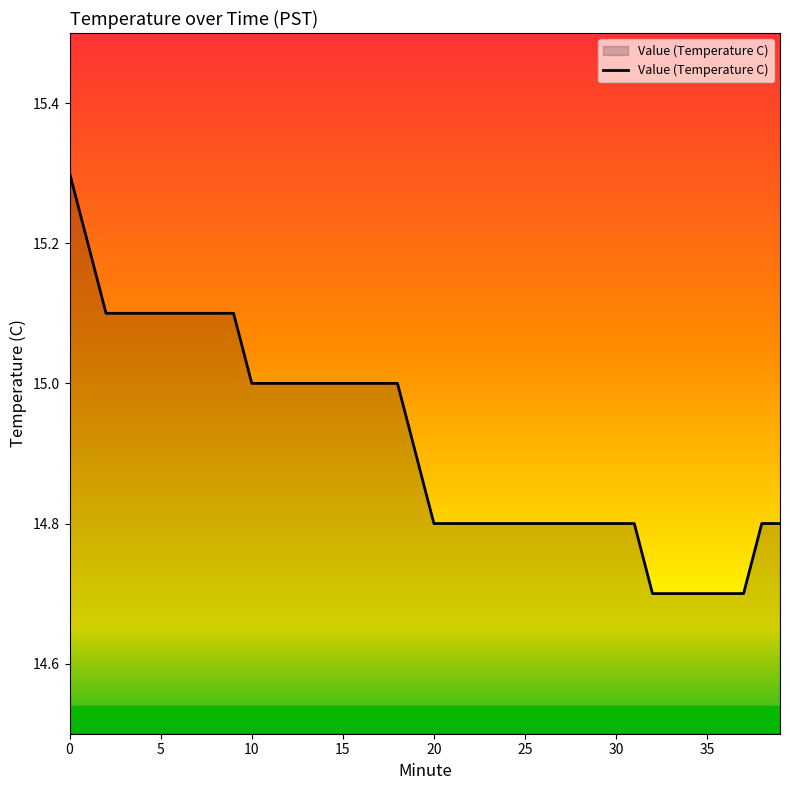

What is the smallest value displayed?

14.7